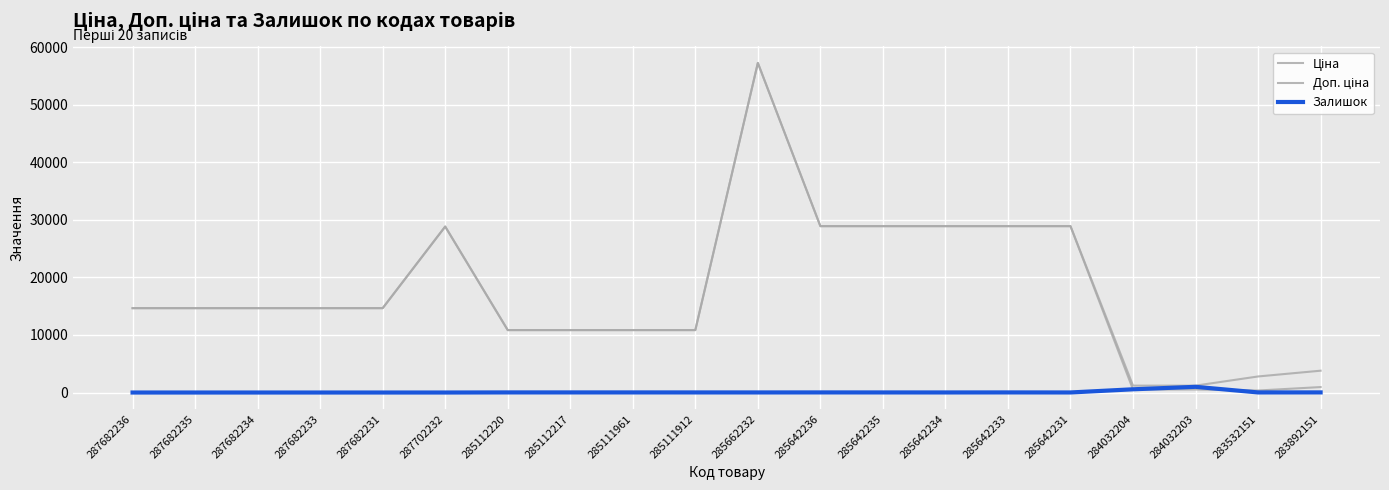

What is the label of the 10th point from the left?

285111912